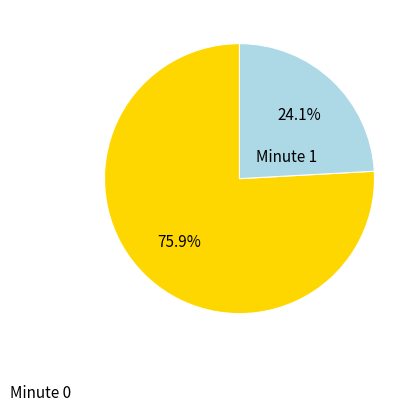

Does Minute 1 account for over 50% of the chart?

No